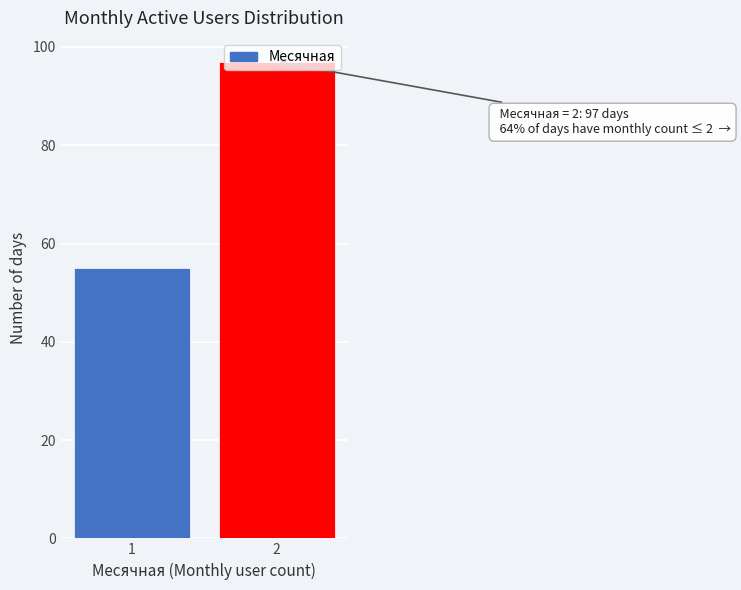

List the labels in order of value, largest first.

2, 1